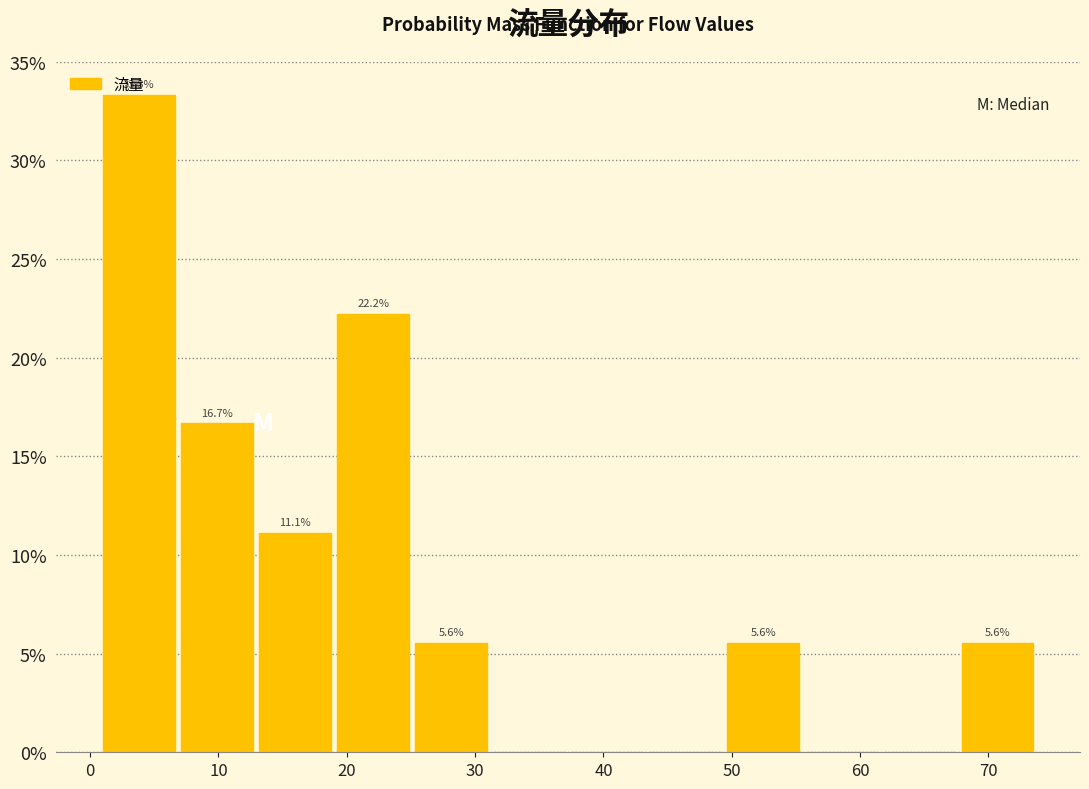

Which range on the x-axis has the tallest bar?

1 to 7